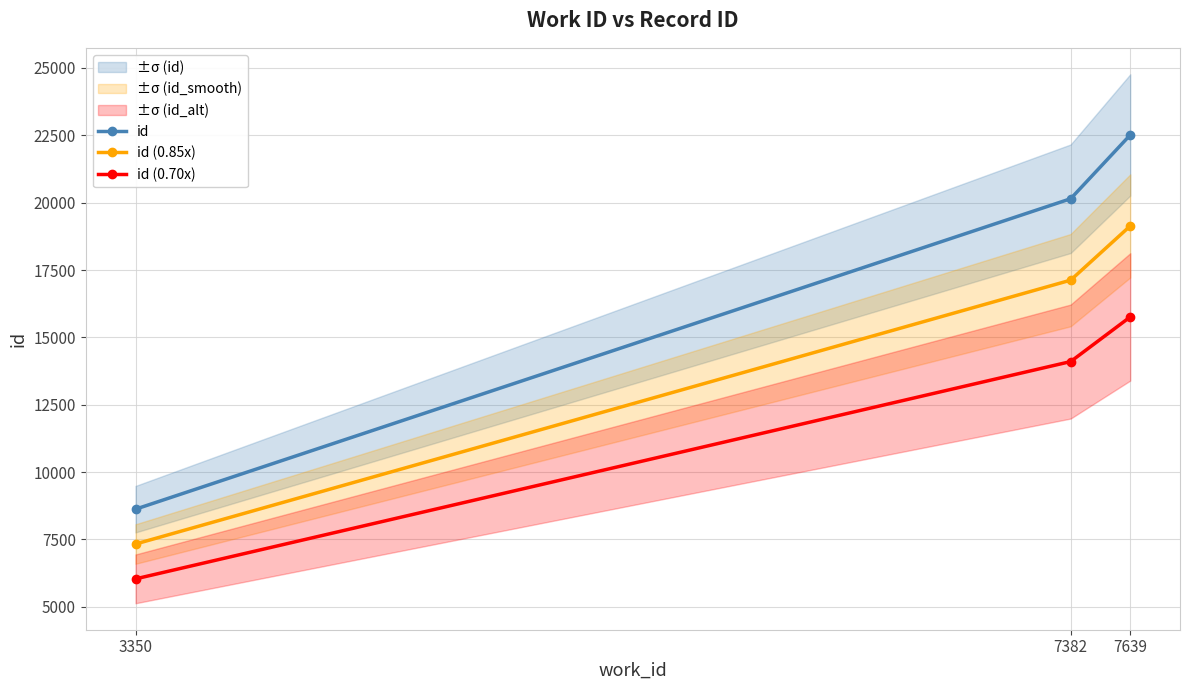

What is the greatest value displayed?

22514.0